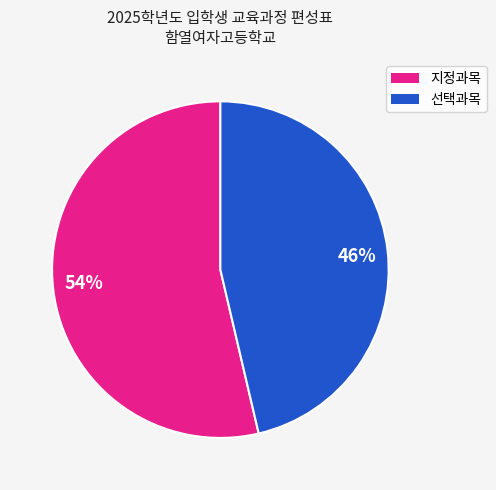

What is the majority slice?

54%